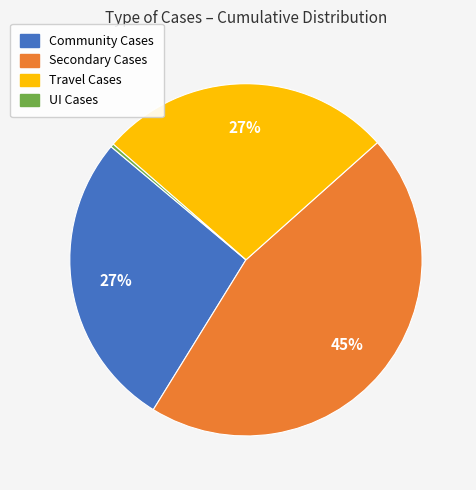

Is there a majority slice in this chart?

No